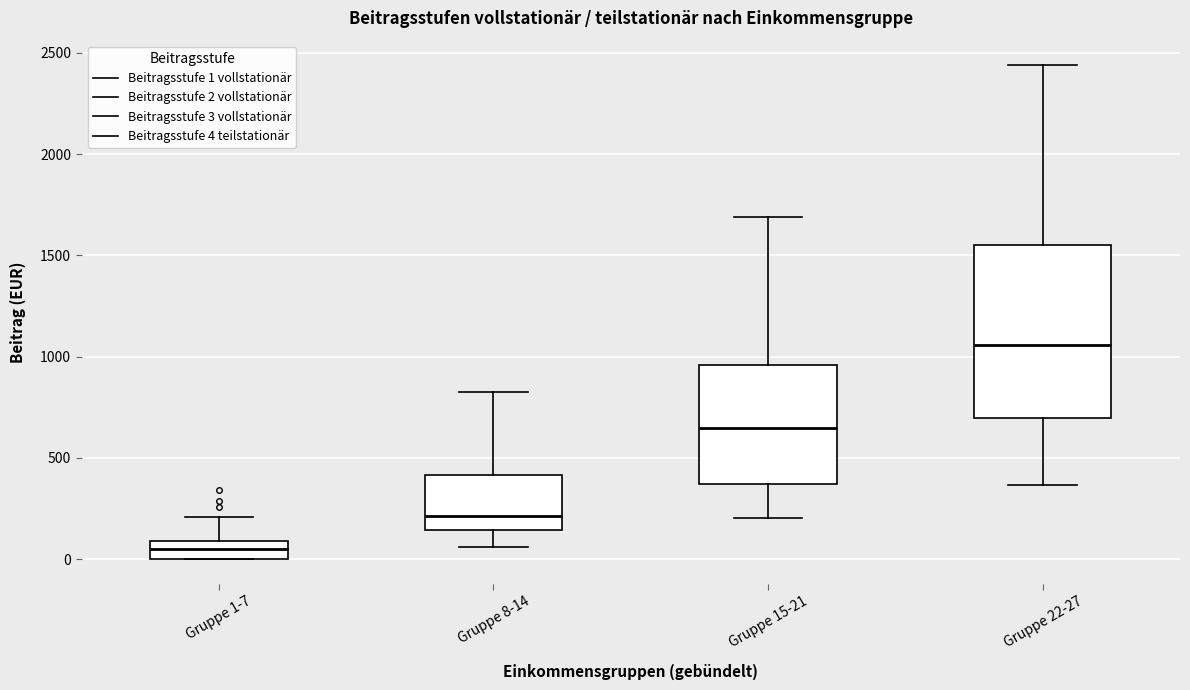

Which box has the lowest median line?

Gruppe 1-7